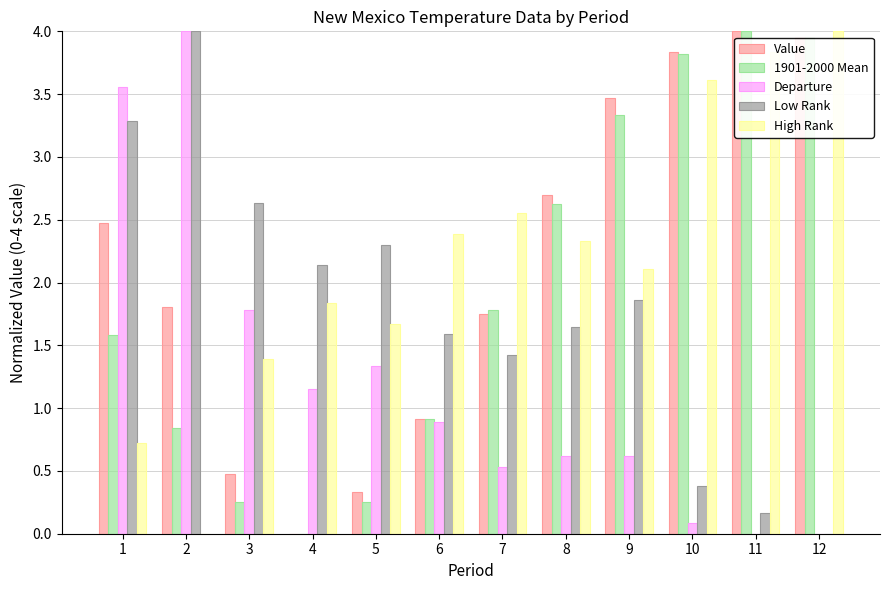

Is it true that Value equals 3.8 at 1?

False